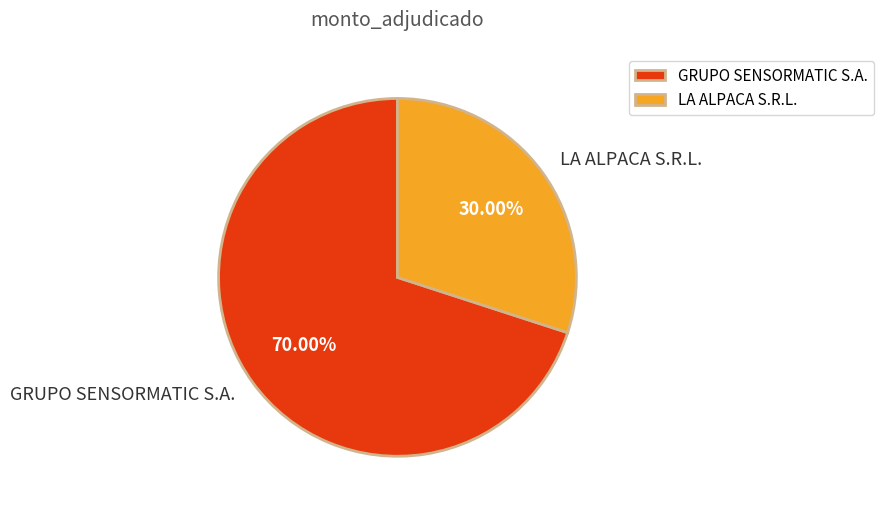

Which slice is the smallest?

LA ALPACA S.R.L.